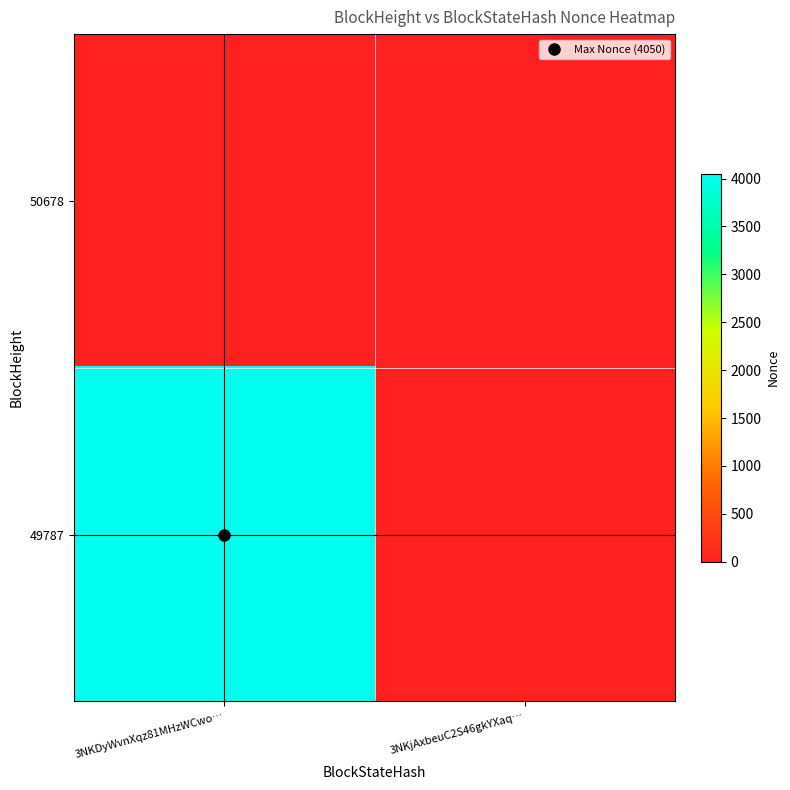

Which has a higher value, 3NKjAxbeuC2S46gkYXaq… or 3NKDyWvnXqz81MHzWCwo…?

3NKjAxbeuC2S46gkYXaq…